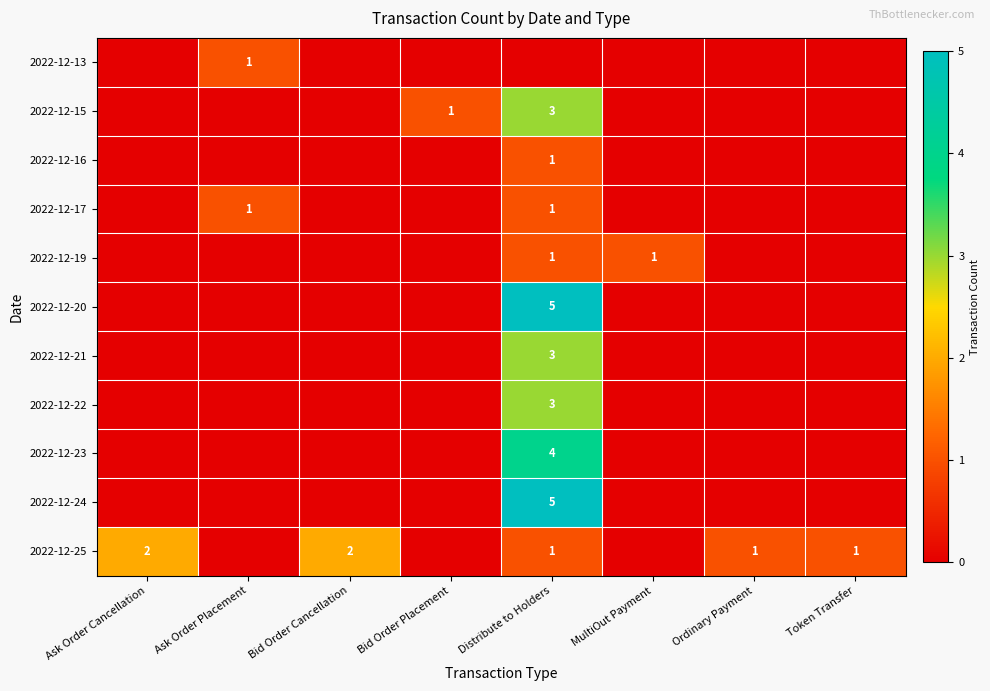

Is it true that 2022-12-21 equals 1 at Distribute to Holders?

False